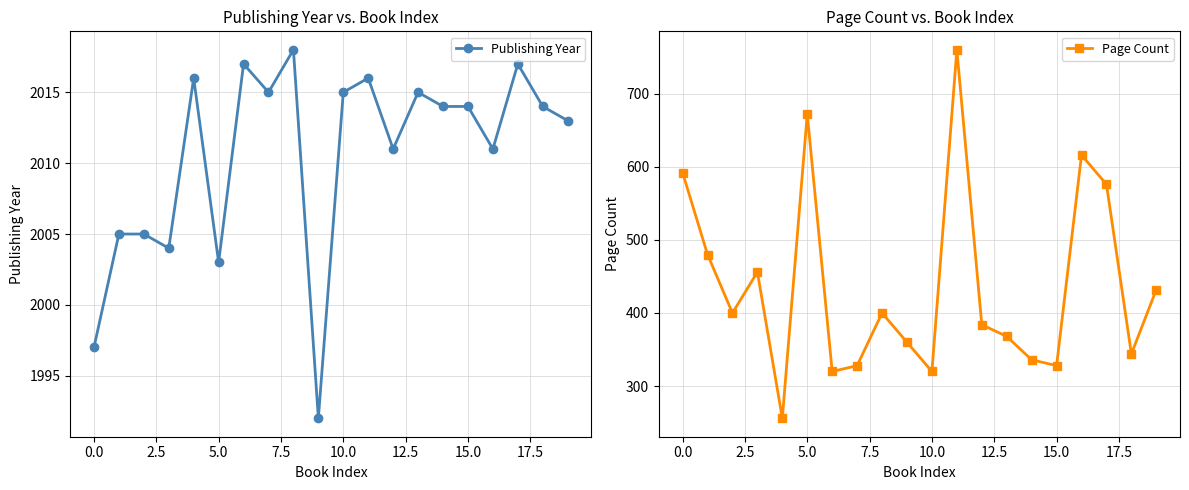

True or false: Page Count and Publishing Year intersect in this chart.

False